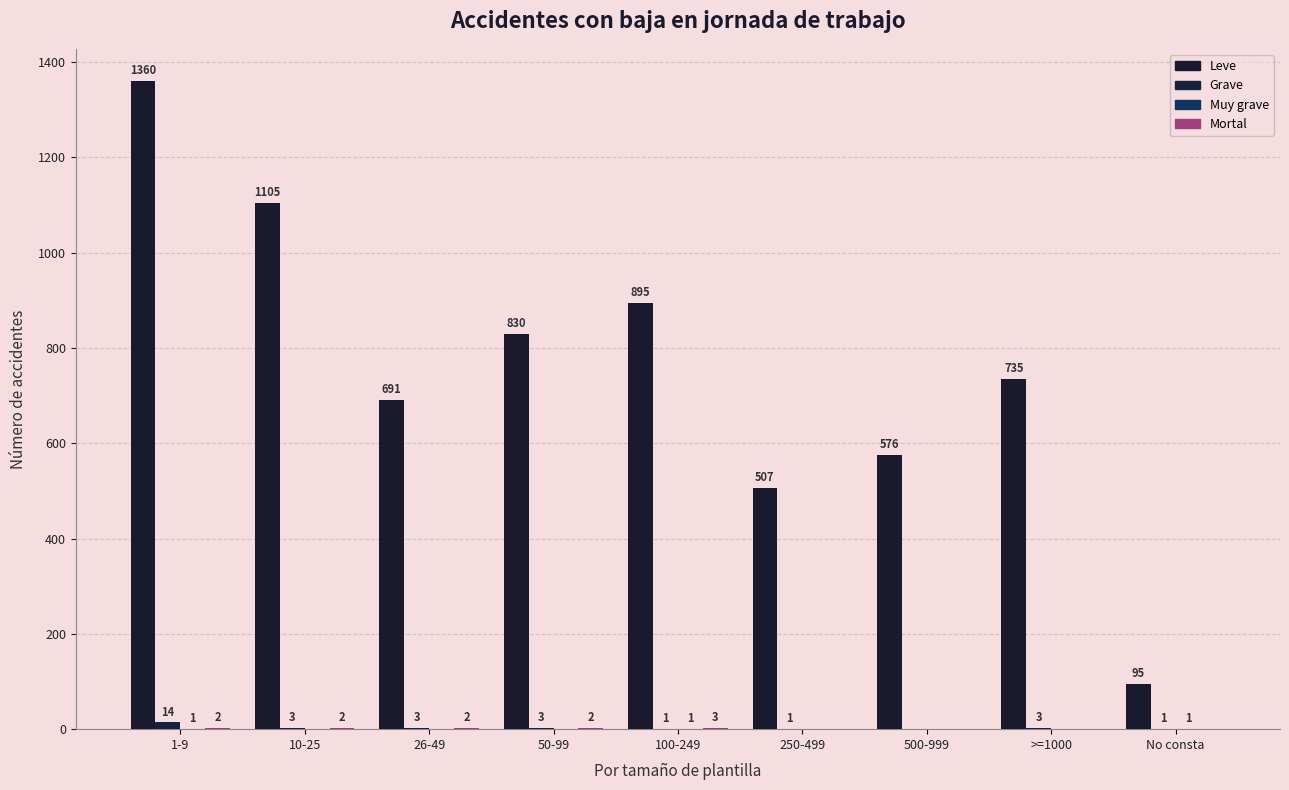

Which has a higher value, 100-249 or >=1000?

100-249